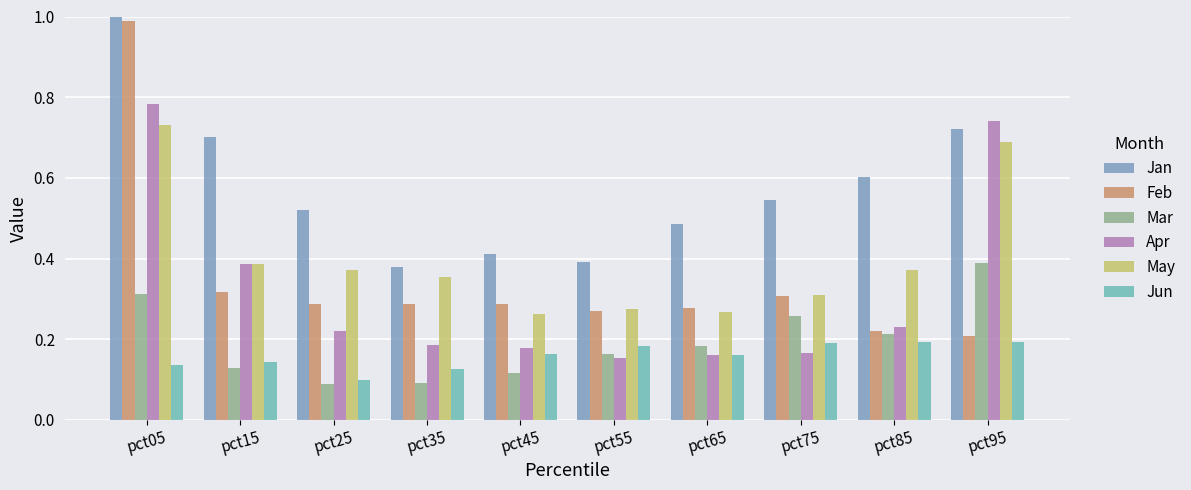

Count the number of categories in the chart.

10